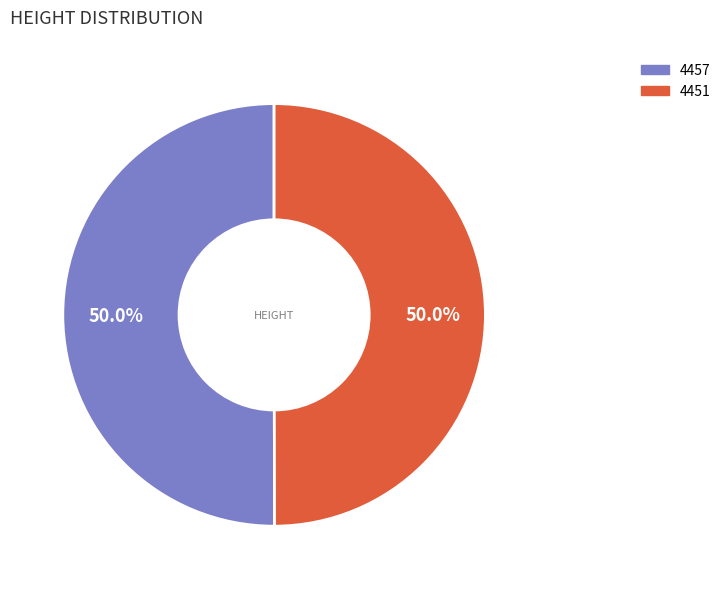

How many slices are in this pie chart?

2